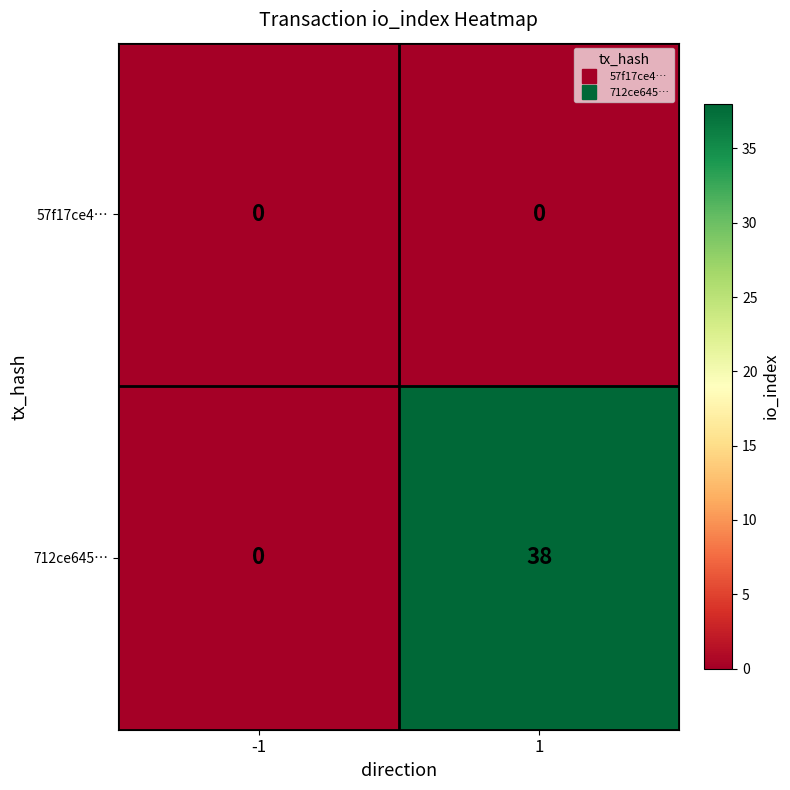

Rank the series by their maximum value, from lowest to highest.

57f17ce4…, 712ce645…